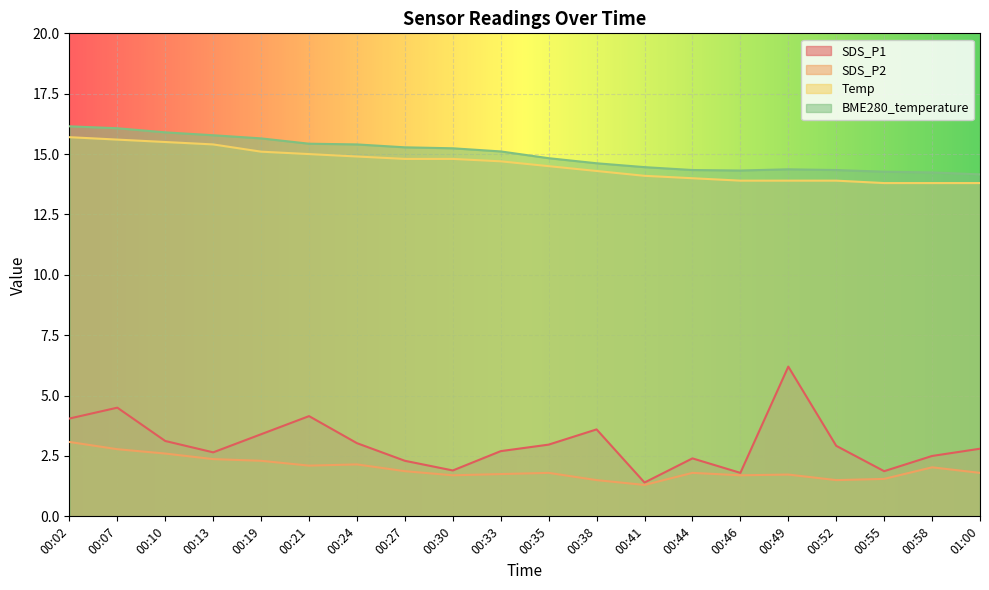

Where is the first local maximum for SDS_P1?

00:07